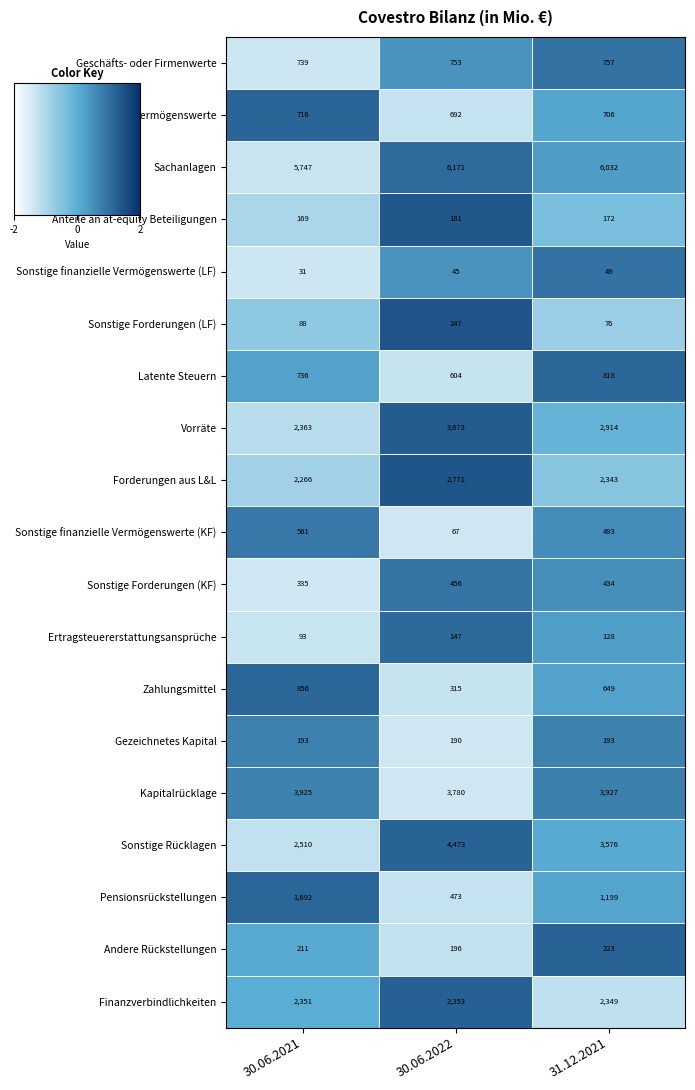

The Sonstige immaterielle Vermögenswerte series shows 706 at 31.12.2021. True or false?

True